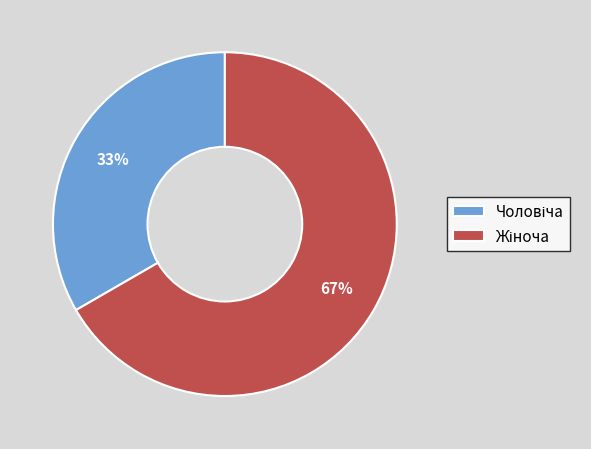

Is there a majority slice in this chart?

Yes